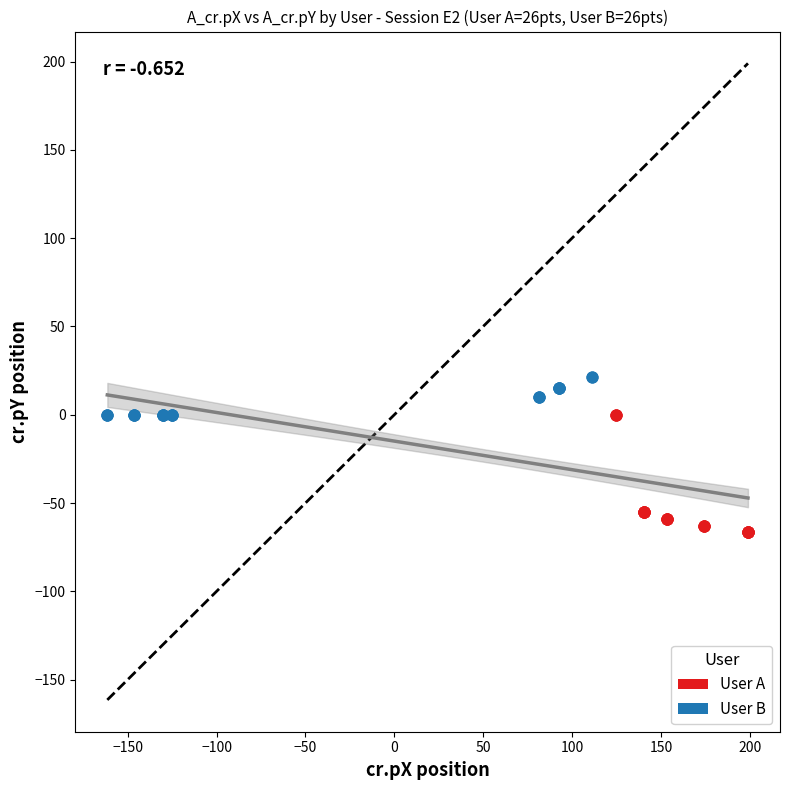

Which series reaches the minimum Y coordinate?

User A